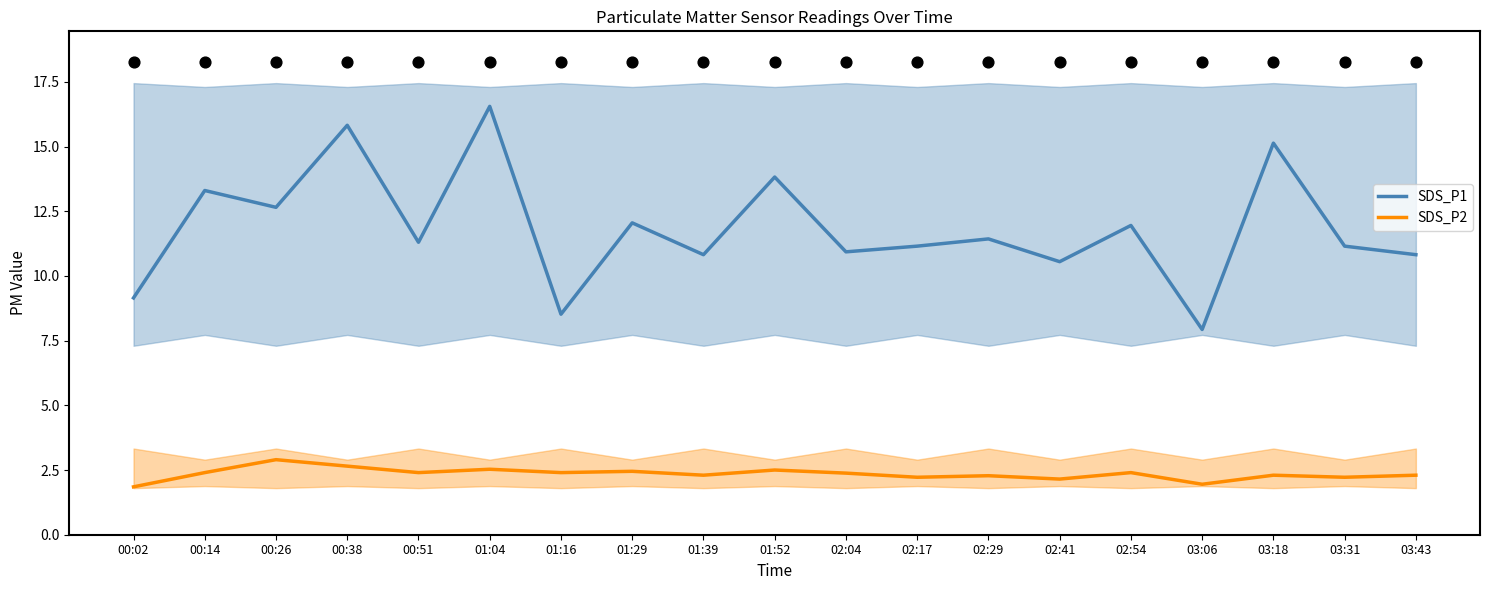

At which category is the sum across all series the highest?

01:04